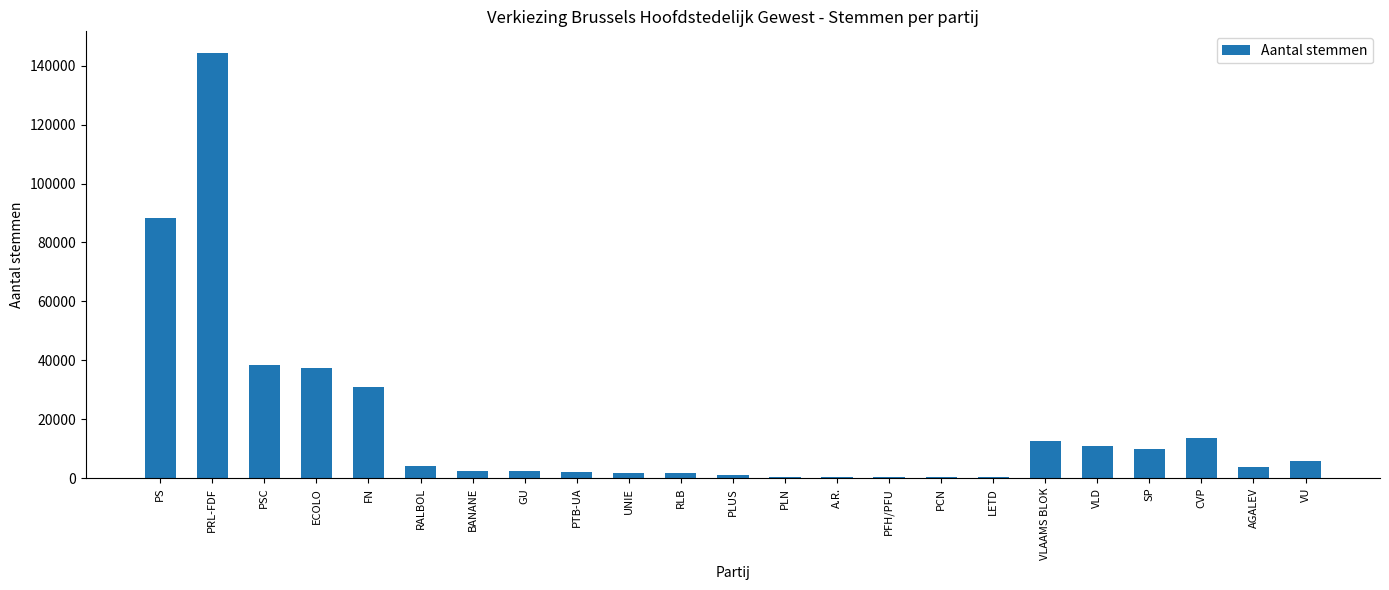

Which has a higher value, A.R. or GU?

GU